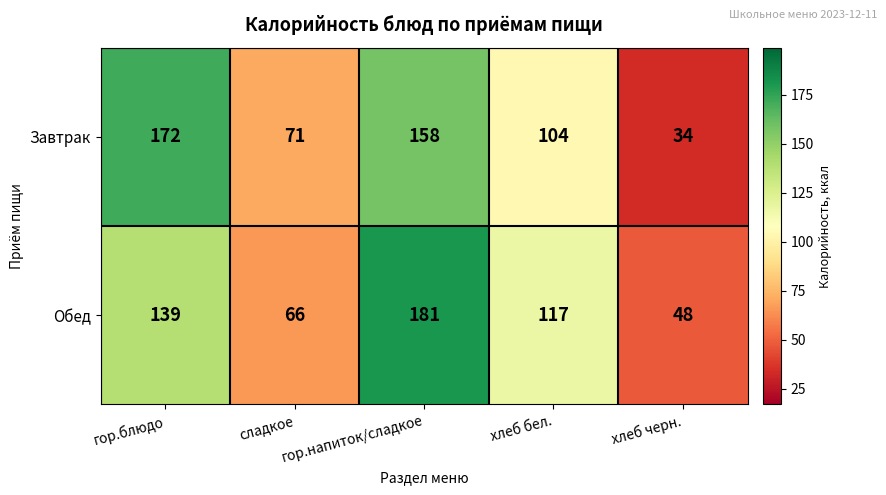

At хлеб черн., list the series in order from largest to smallest.

Обед, Завтрак